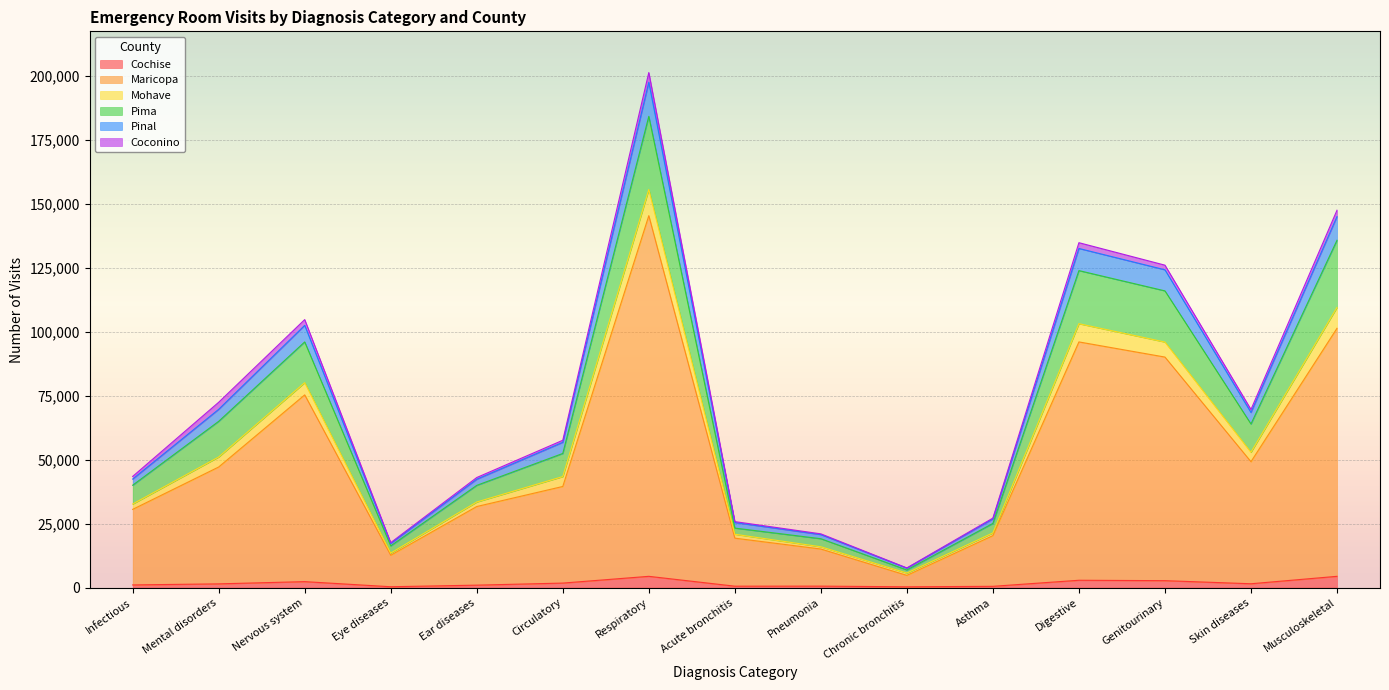

What is the greatest value displayed?

201231